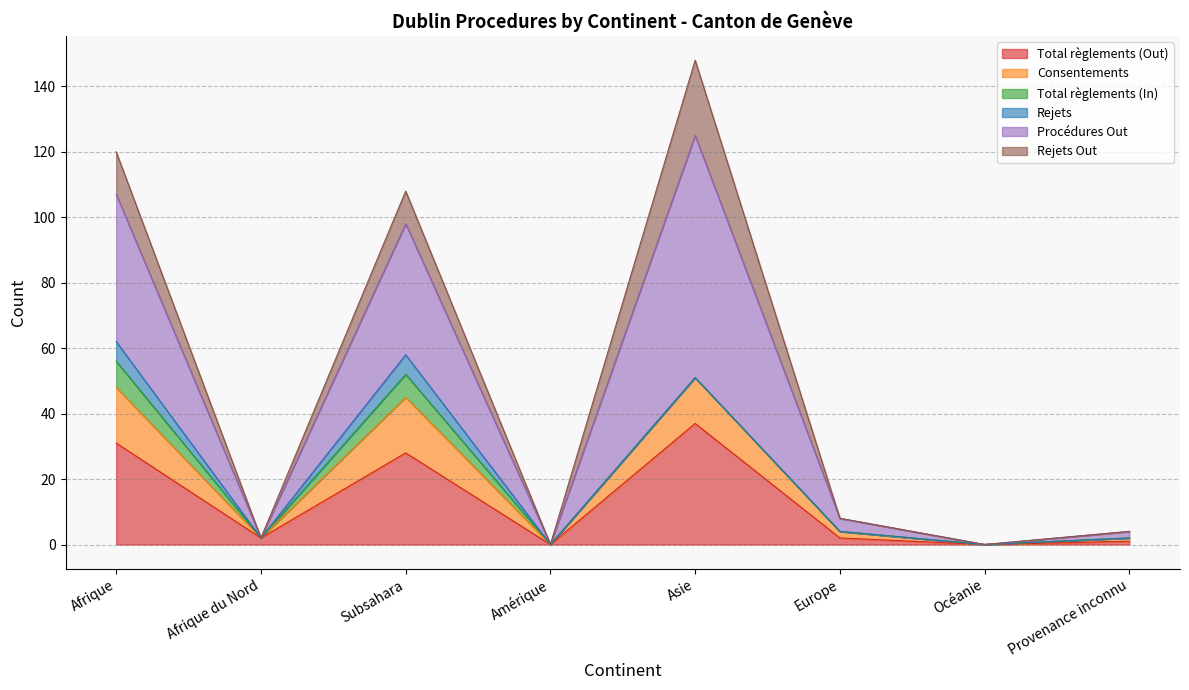

What position from the left is Amérique?

4